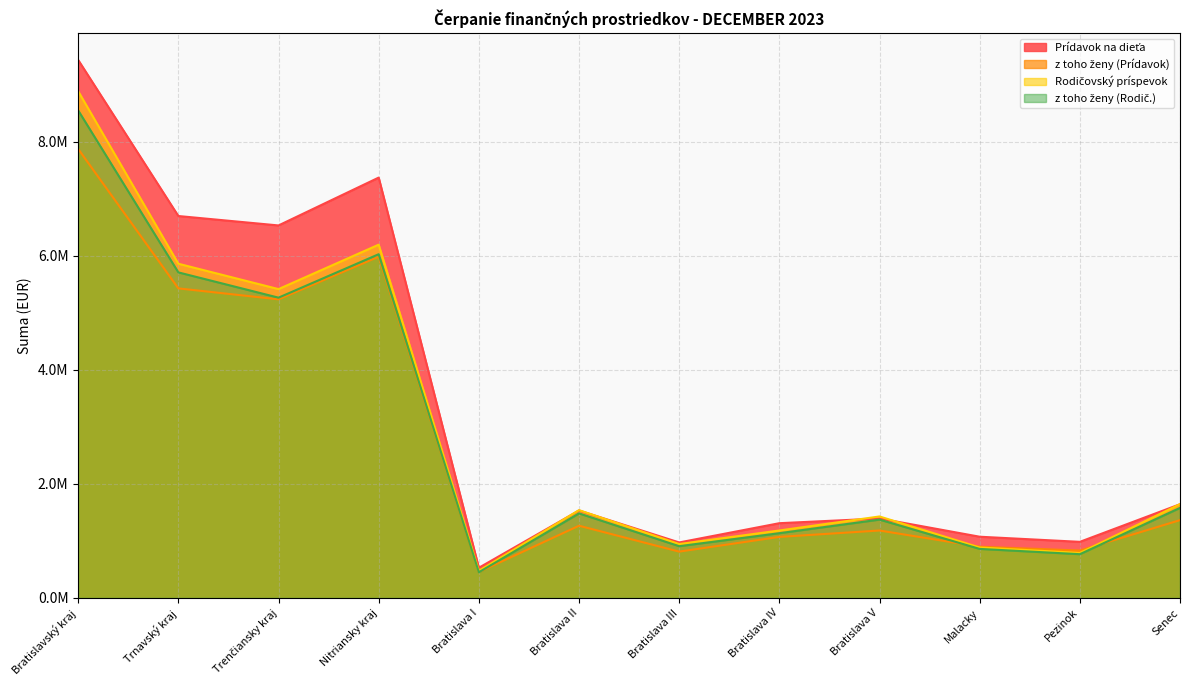

In z toho ženy (Prídavok), how many points are lower than both neighbors (excluding endpoints)?

4